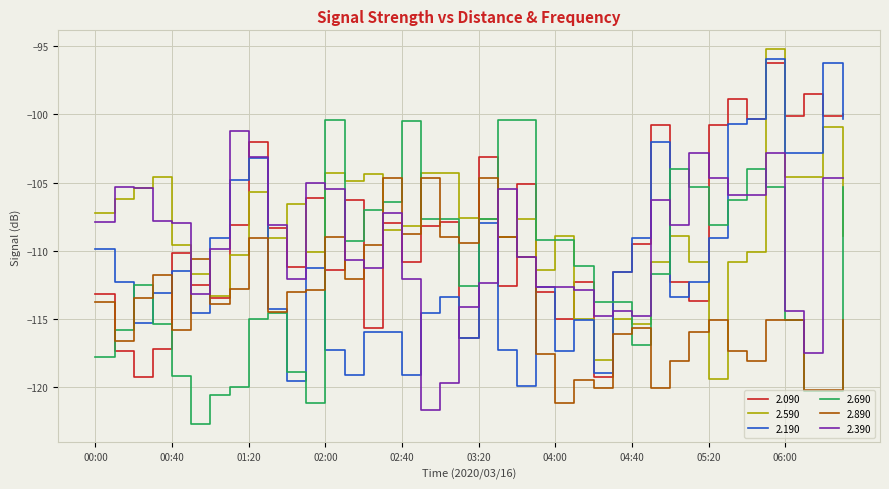

What is the highest value of the 2.890 series?

-104.7